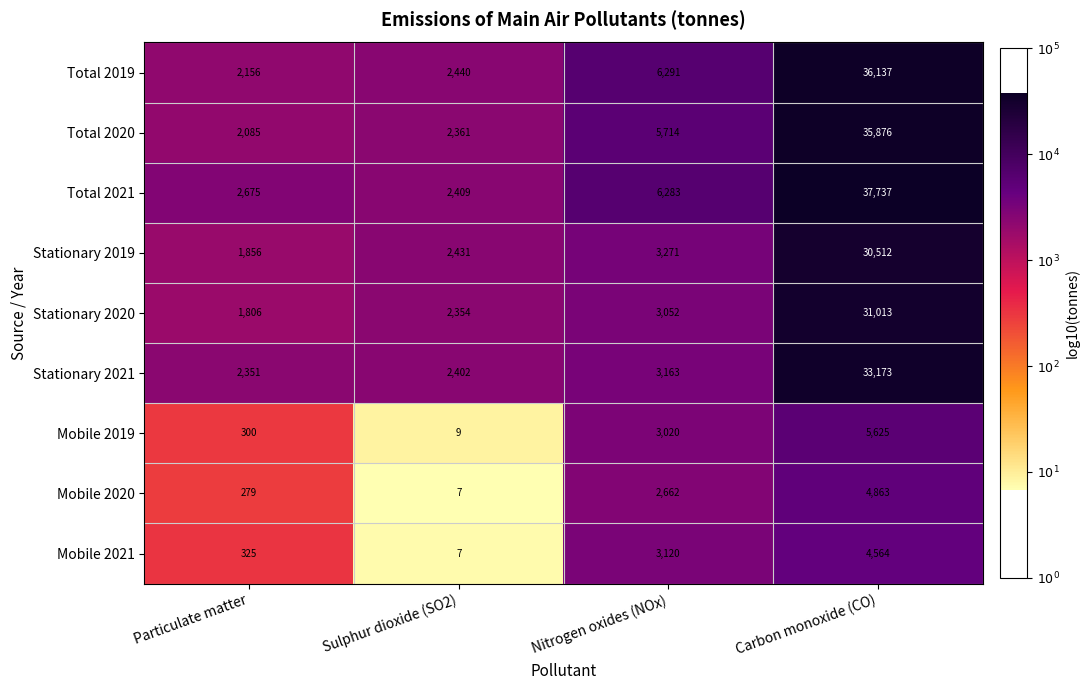

Which category has the lowest value across all series?

Sulphur dioxide (SO2)